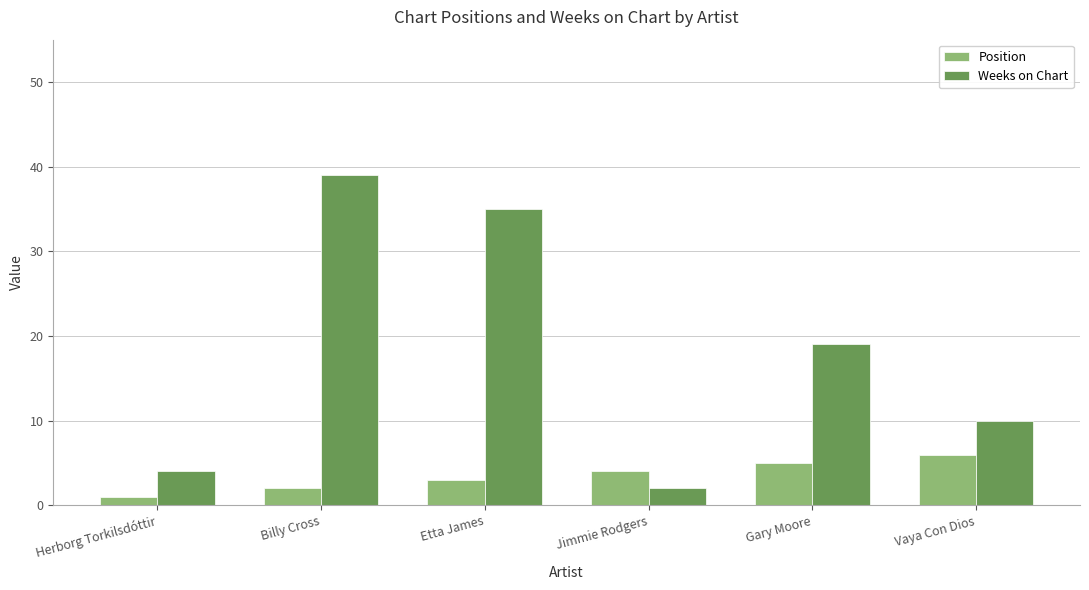

How many distinct data groups are displayed?

2